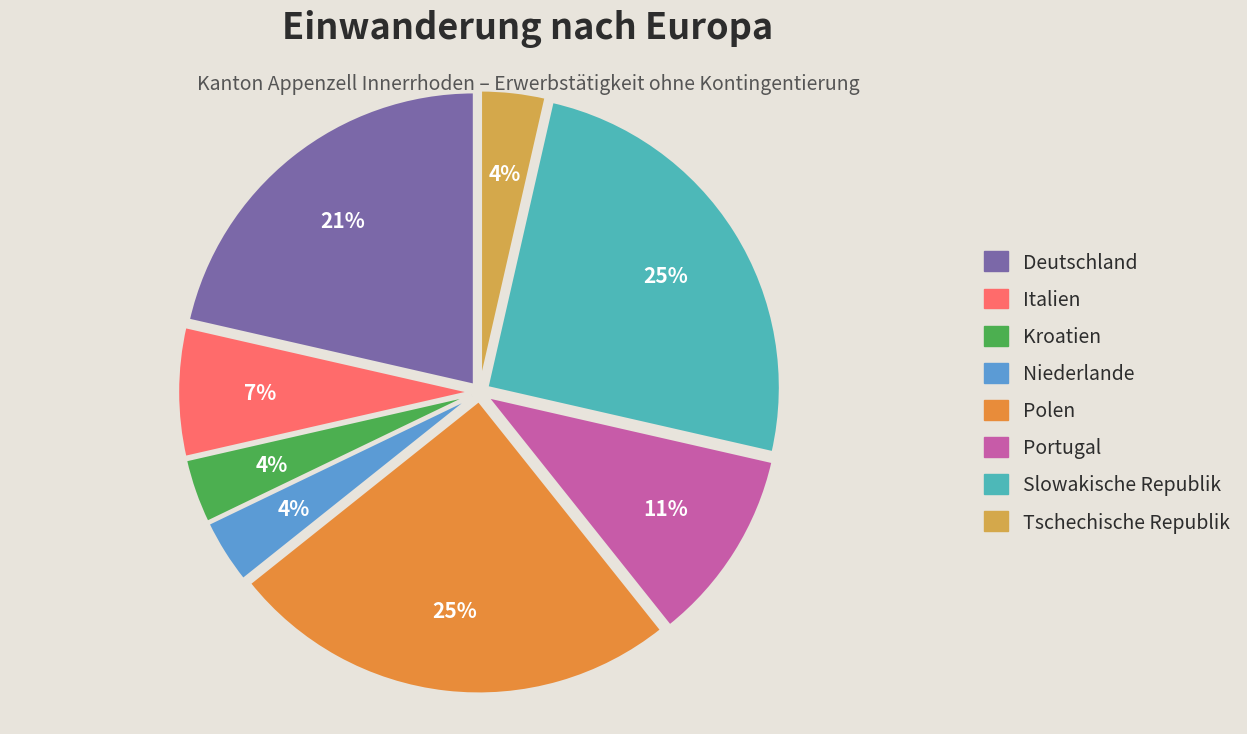

Is there a majority slice in this chart?

No